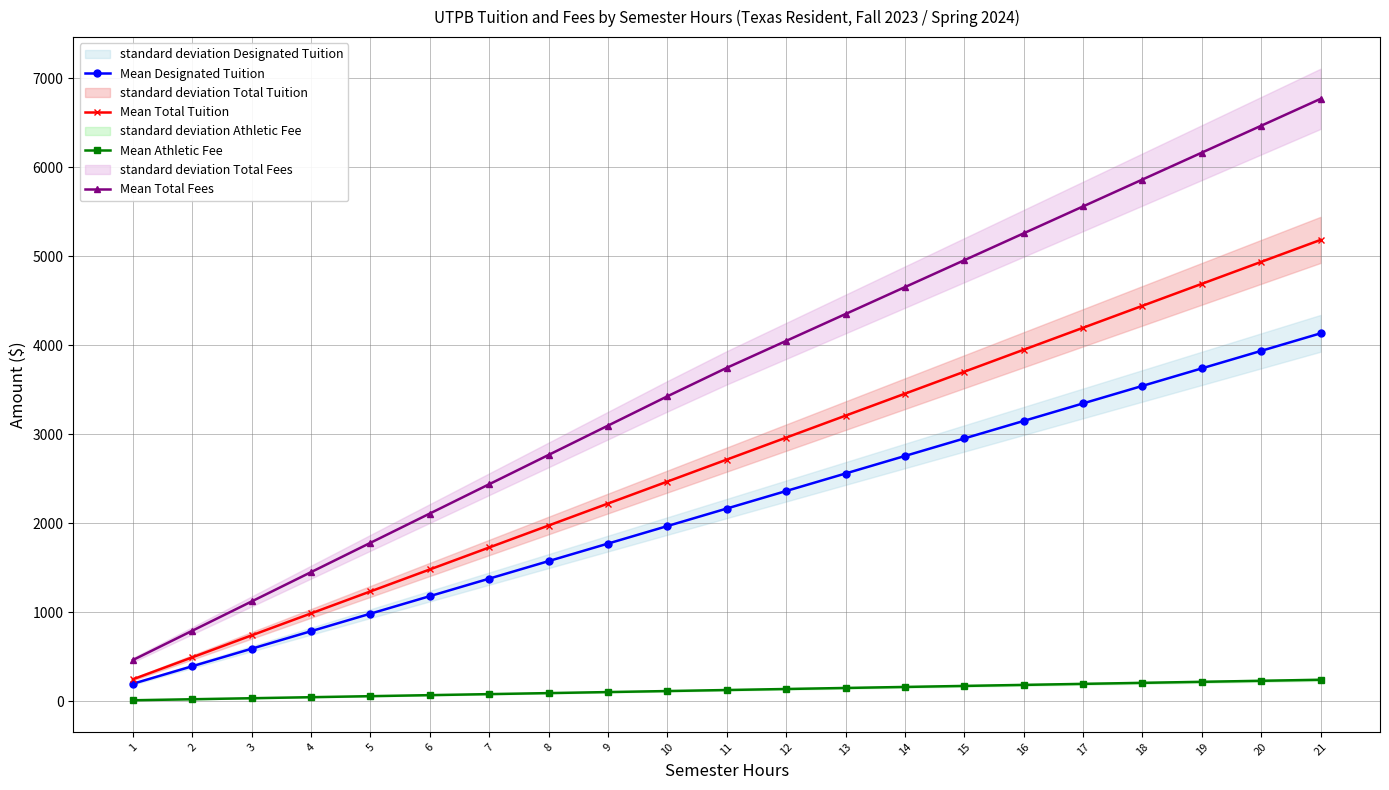

How many data points in Mean Designated Tuition are above 2165?

11